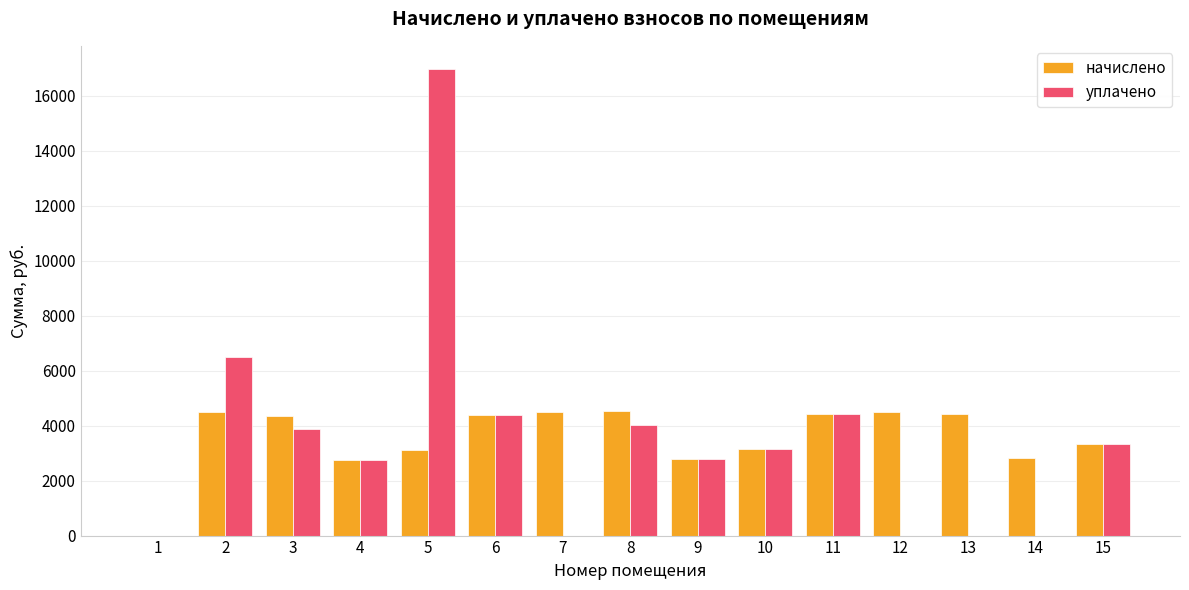

Which series has the widest spread of values?

уплачено